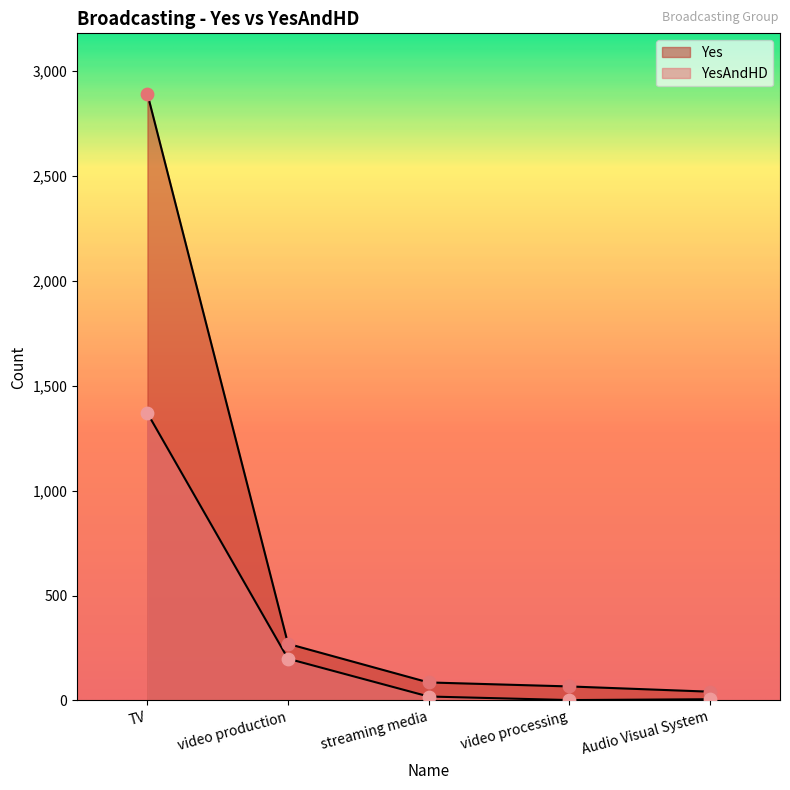

Which series contains the lowest Y value?

YesAndHD